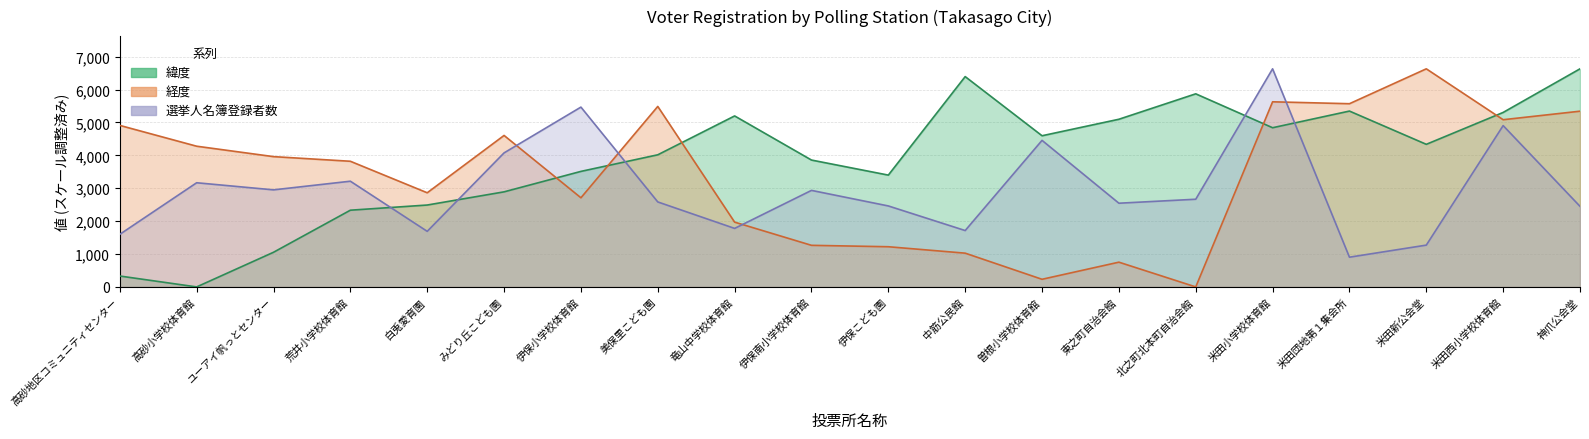

Which series ends up on top after the final intersection of 経度 and 選挙人名簿登録者数?

経度